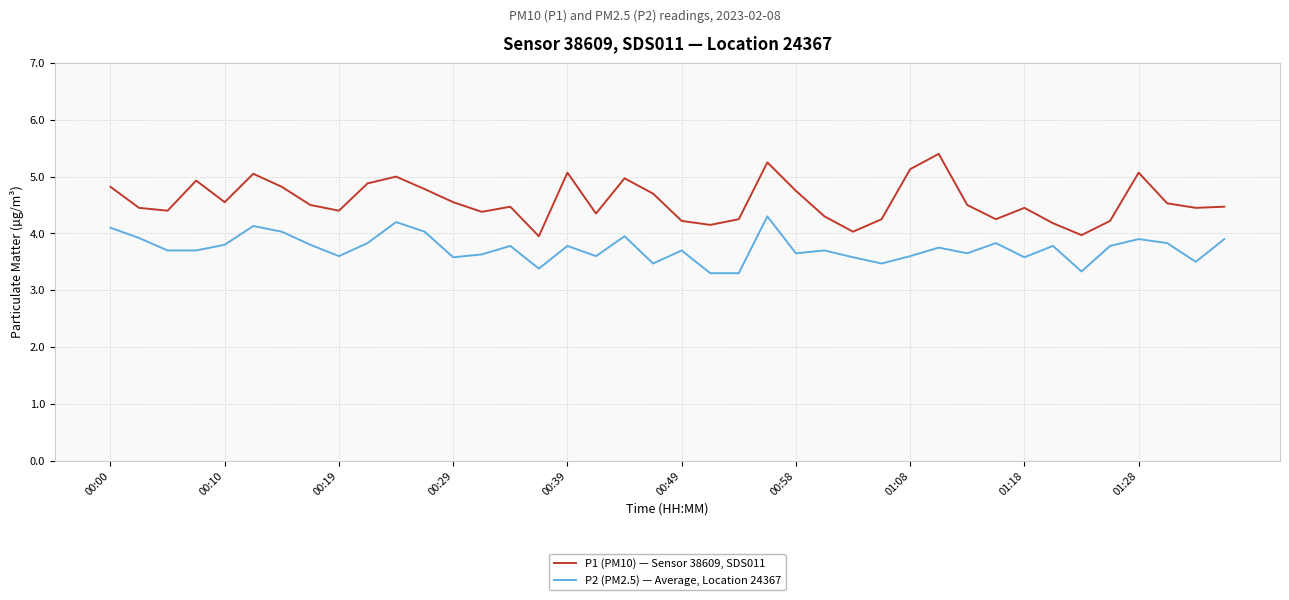

Which series has the widest spread of values?

P1 (PM10) — Sensor 38609, SDS011